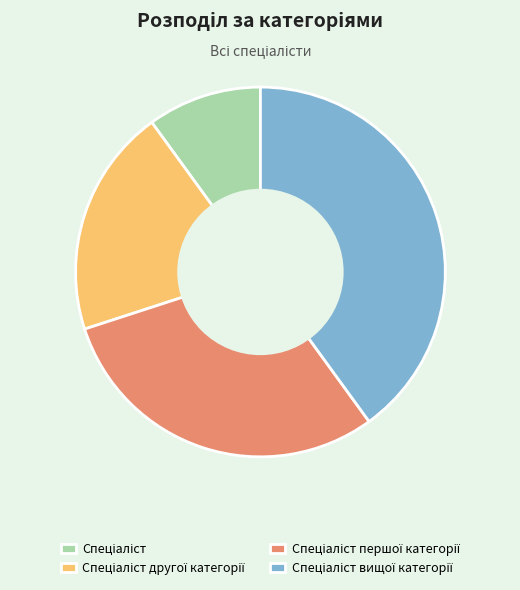

How many slices are in this pie chart?

4